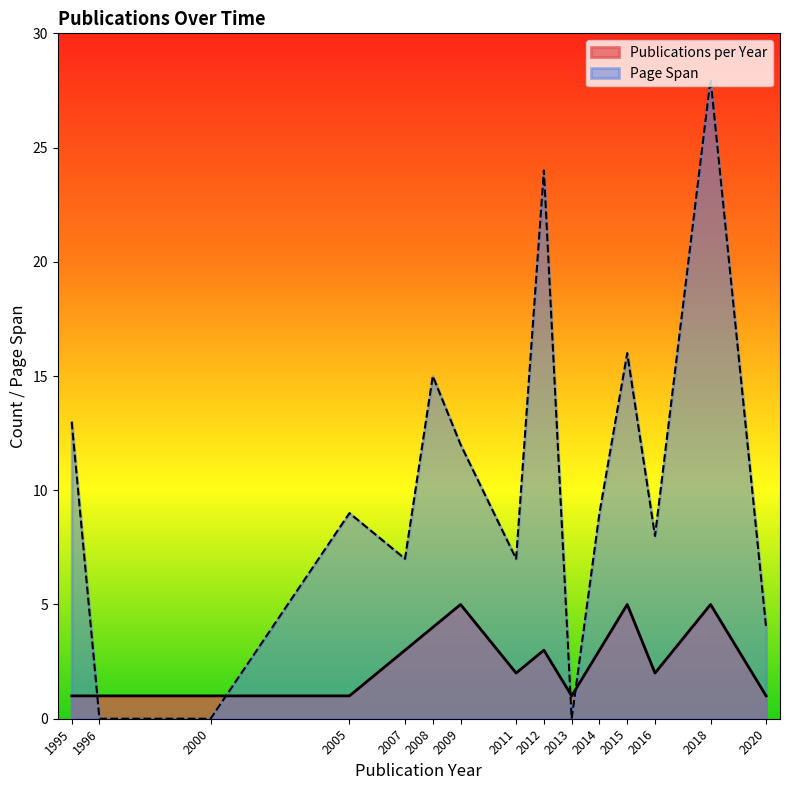

What is the difference between the maximum and minimum values in the Publications per Year series?

4